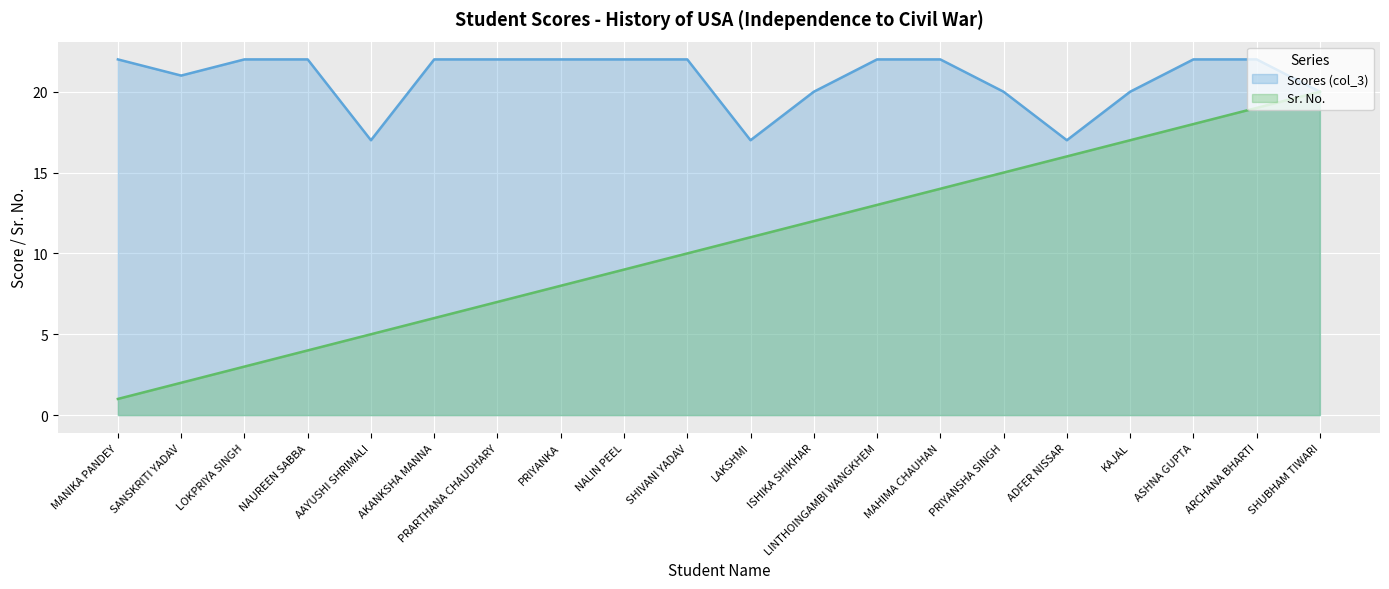

True or false: Scores (col_3) and Sr. No. cross at least once.

False